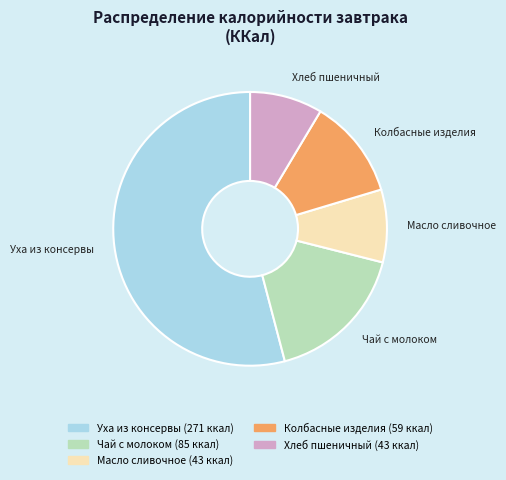

Do Колбасные изделия and Чай с молоком together represent more than half of the pie?

No